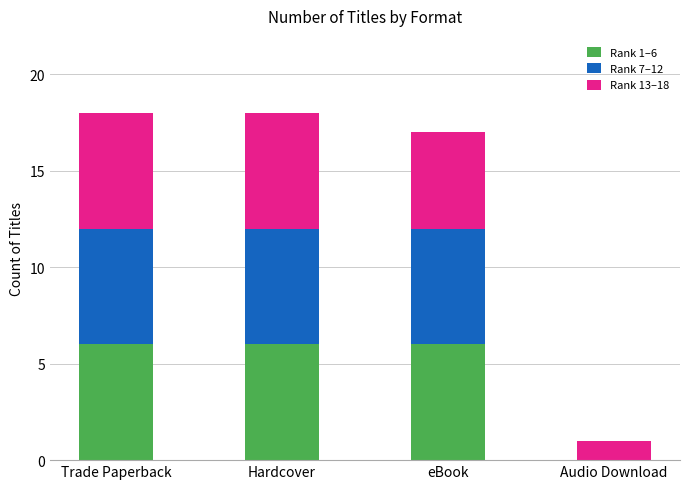

Reading left to right, list the values for the Rank 1–6 series.

Trade Paperback=6	Hardcover=6	eBook=6	Audio Download=0